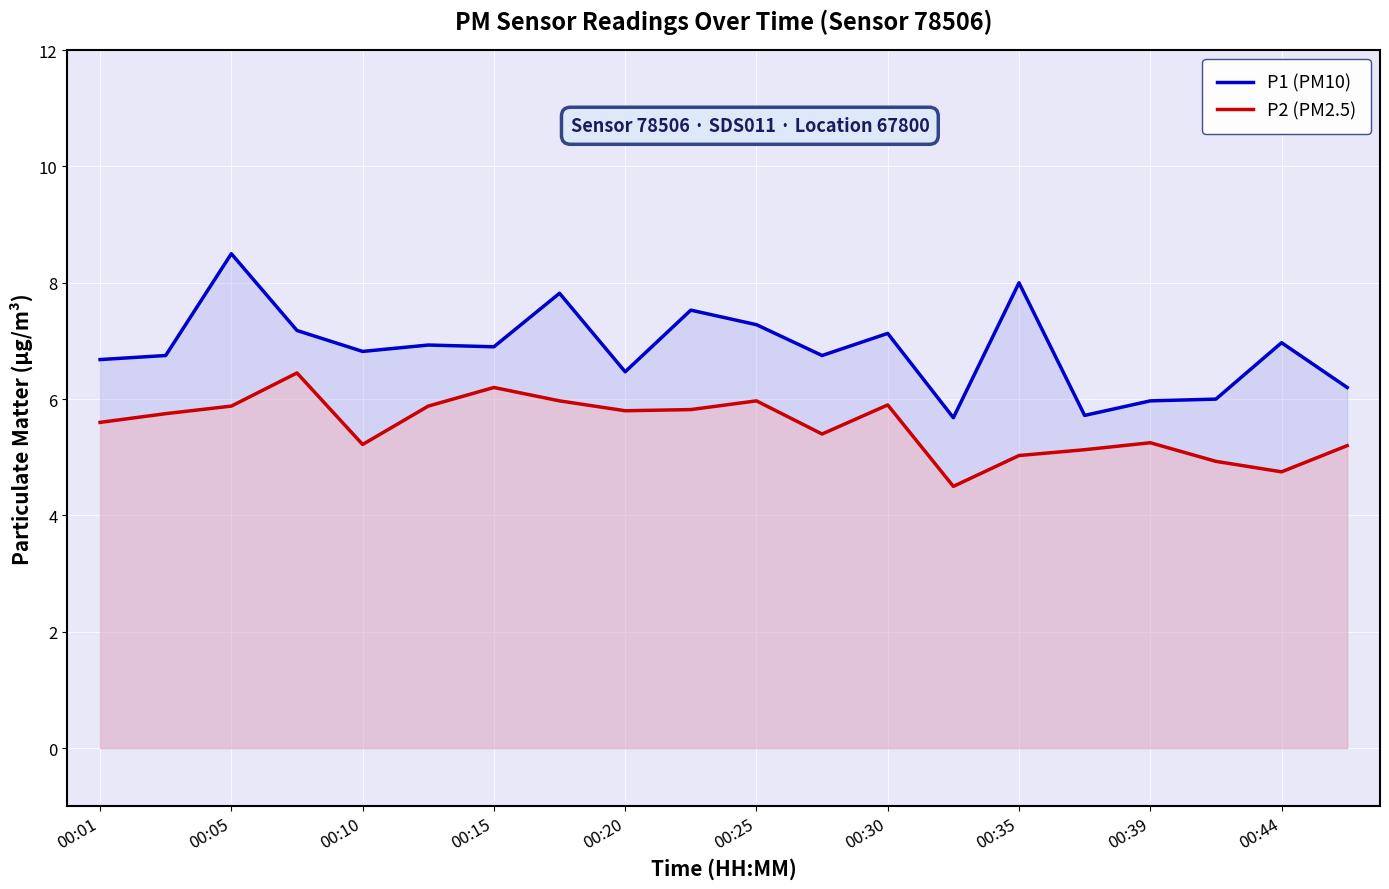

Reading left to right, list all the values displayed in this chart.

P1 (PM10): 6.7	6.8	8.5	7.2	6.8	6.9	6.9	7.8	6.5	7.5	7.3	6.8	7.1	5.7	8.0	5.7	6.0	6.0	7.0	6.2
P2 (PM2.5): 5.6	5.8	5.9	6.5	5.2	5.9	6.2	6.0	5.8	5.8	6.0	5.4	5.9	4.5	5.0	5.1	5.2	4.9	4.8	5.2